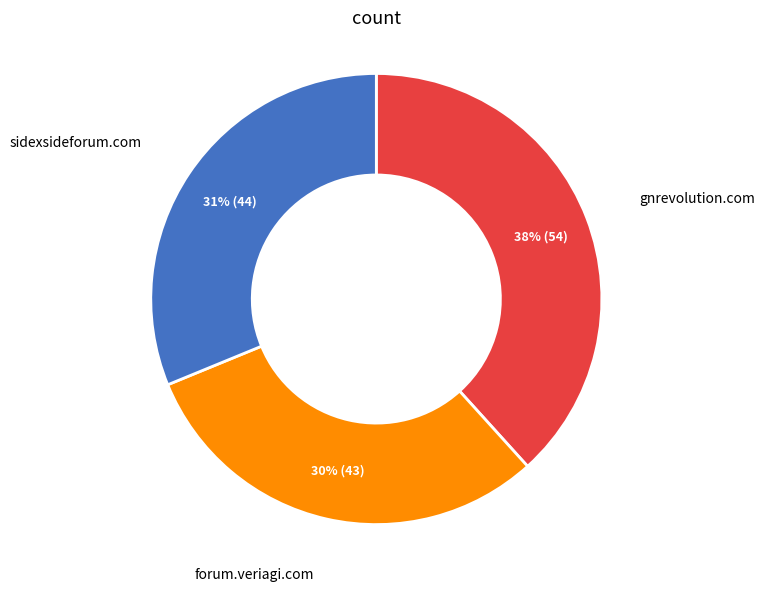

Which has a higher value, gnrevolution.com or sidexsideforum.com?

gnrevolution.com